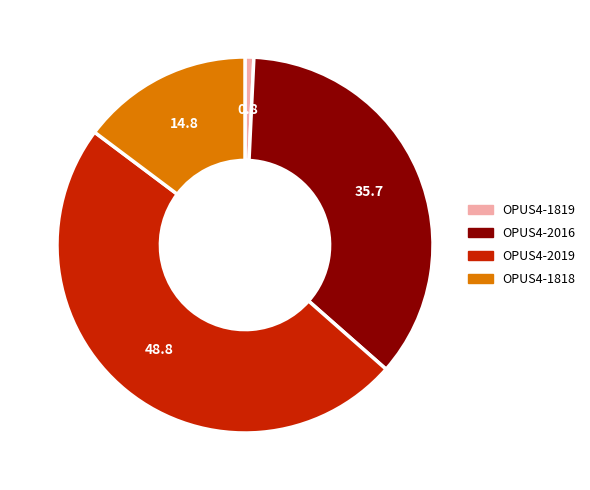

Approximately how many times larger is the value at OPUS4-2016 compared to OPUS4-1819?

47.3